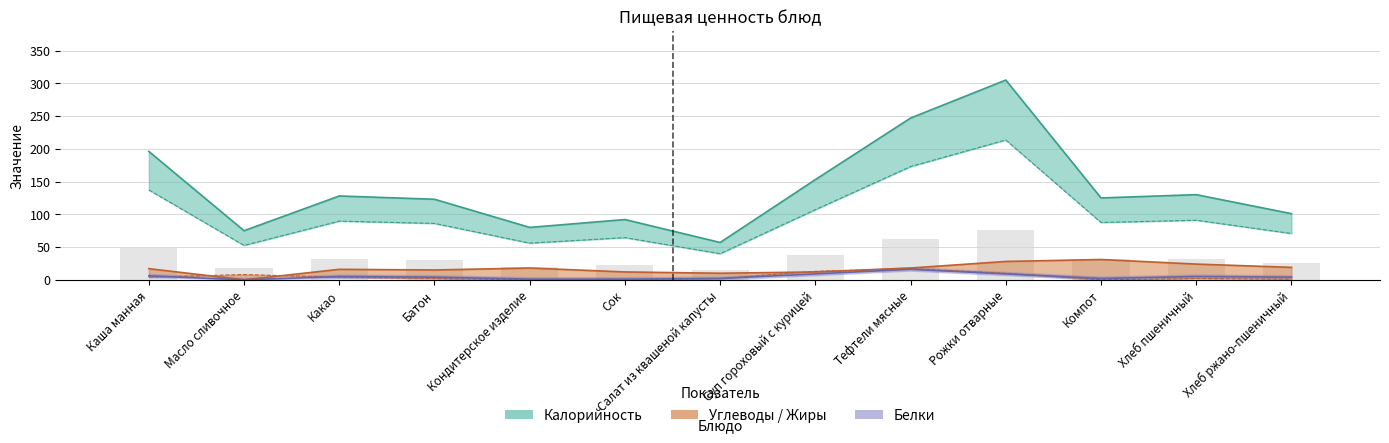

At which label does Углеводы reach its peak?

Компот